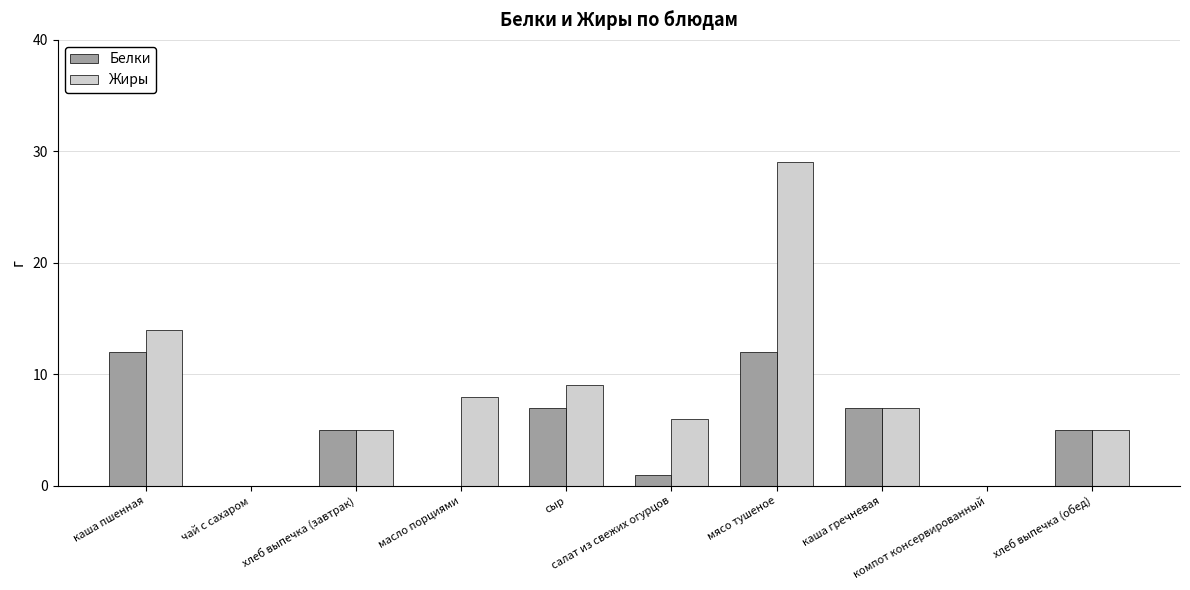

What is the sum of all Жиры values?

83